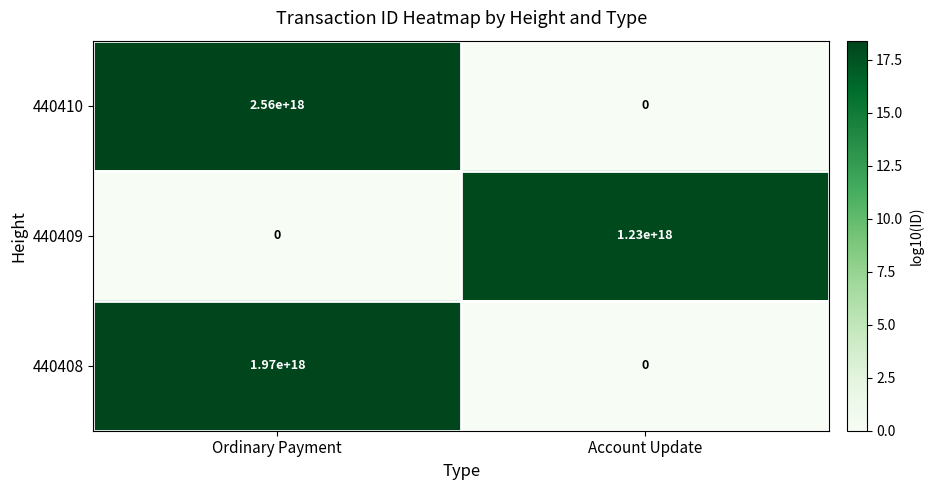

At which label does 440410 reach its minimum?

Account Update